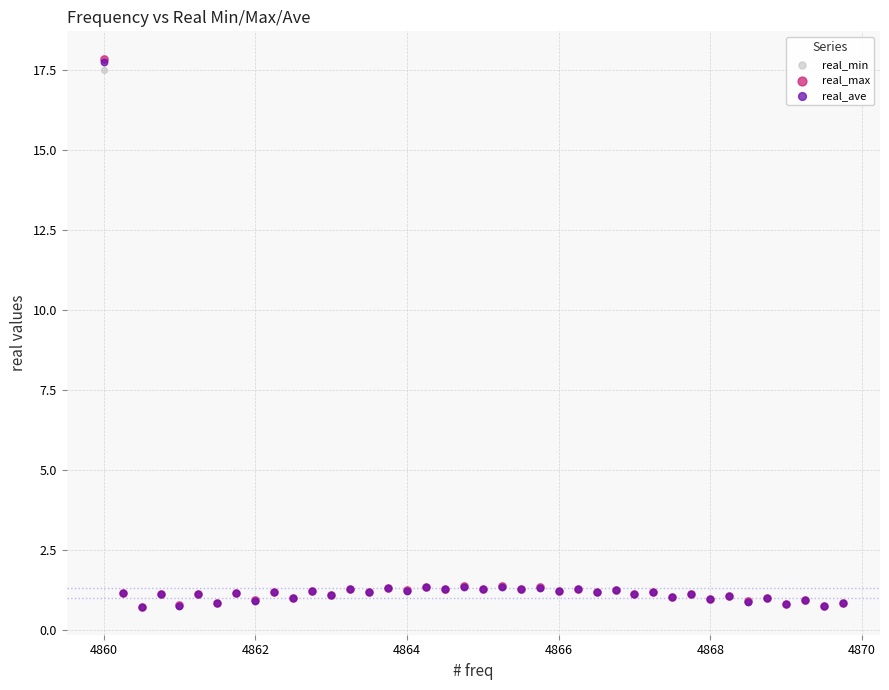

What are all the series names shown in the legend?

real_min, real_max, real_ave